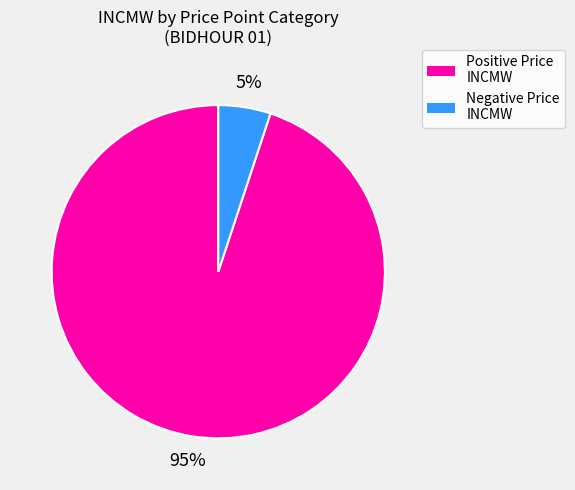

To the nearest percent, what is the average slice percentage?

50%